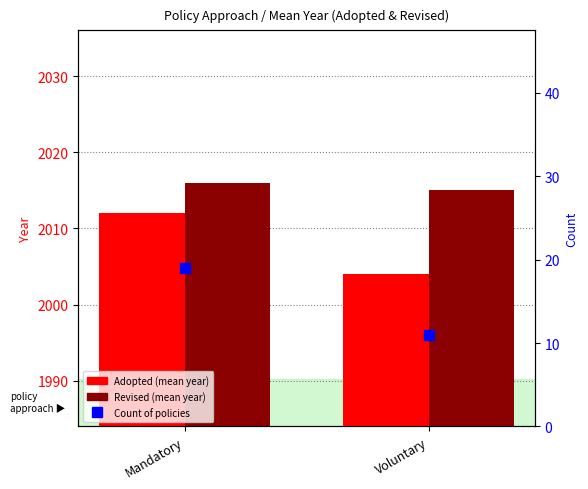

Which series contains the lowest Y value?

Count